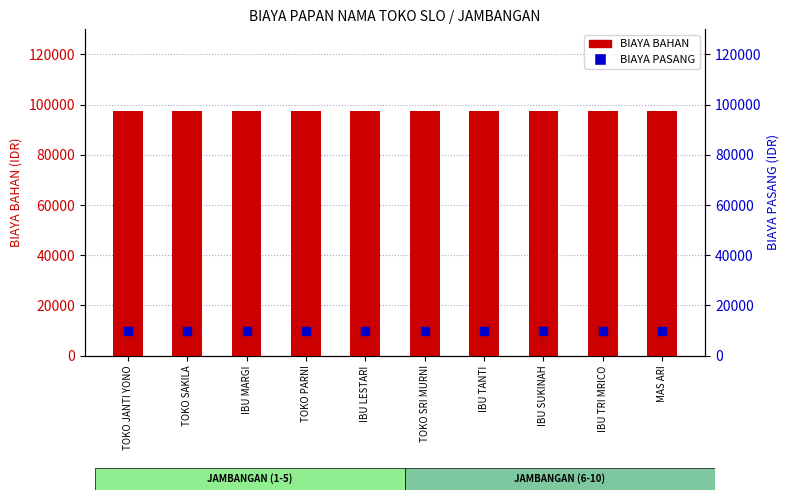

Which series has the largest total across all categories?

BIAYA BAHAN